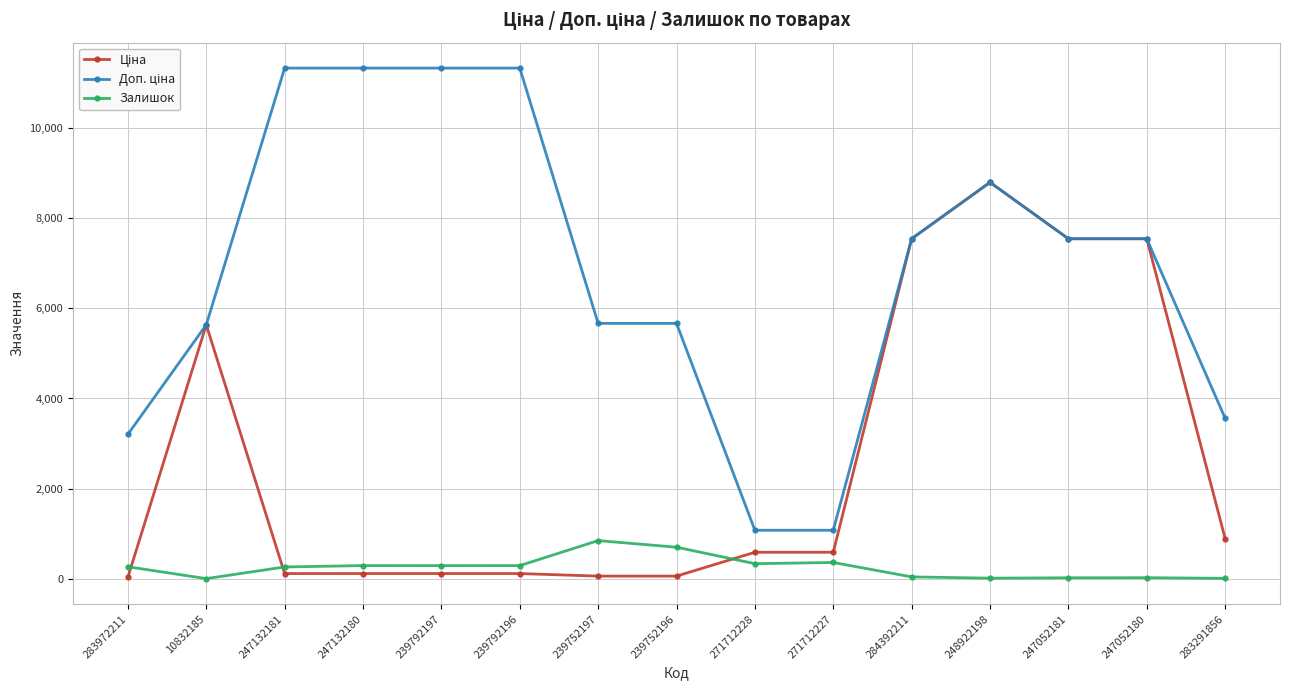

How many distinct data groups are displayed?

3